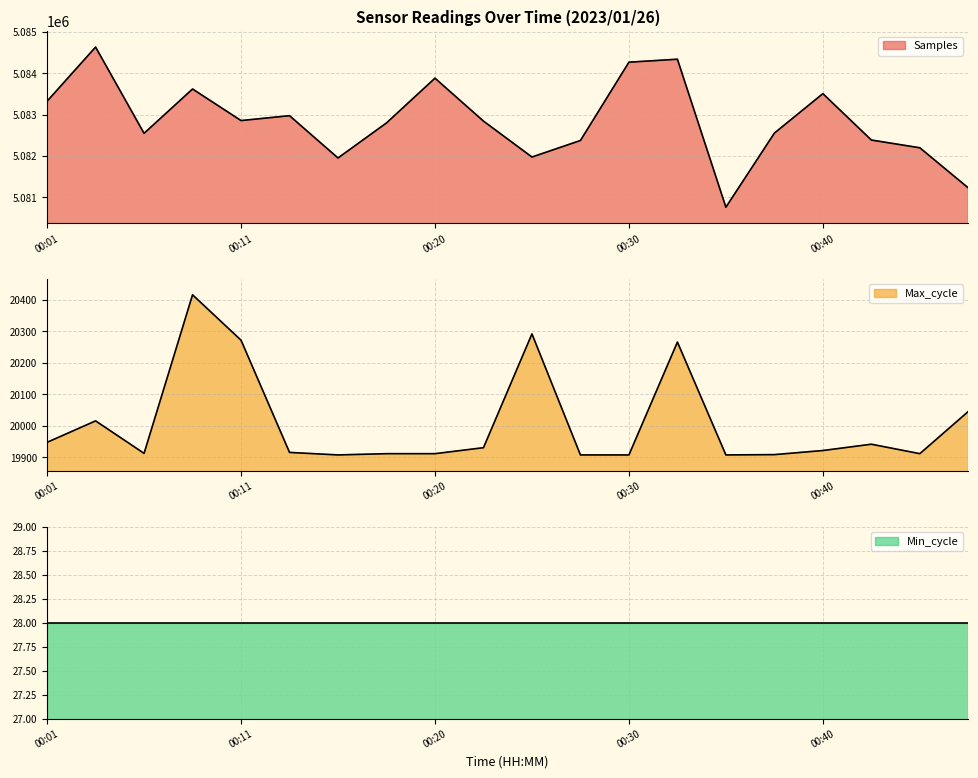

At which label does Samples reach its peak?

00:03